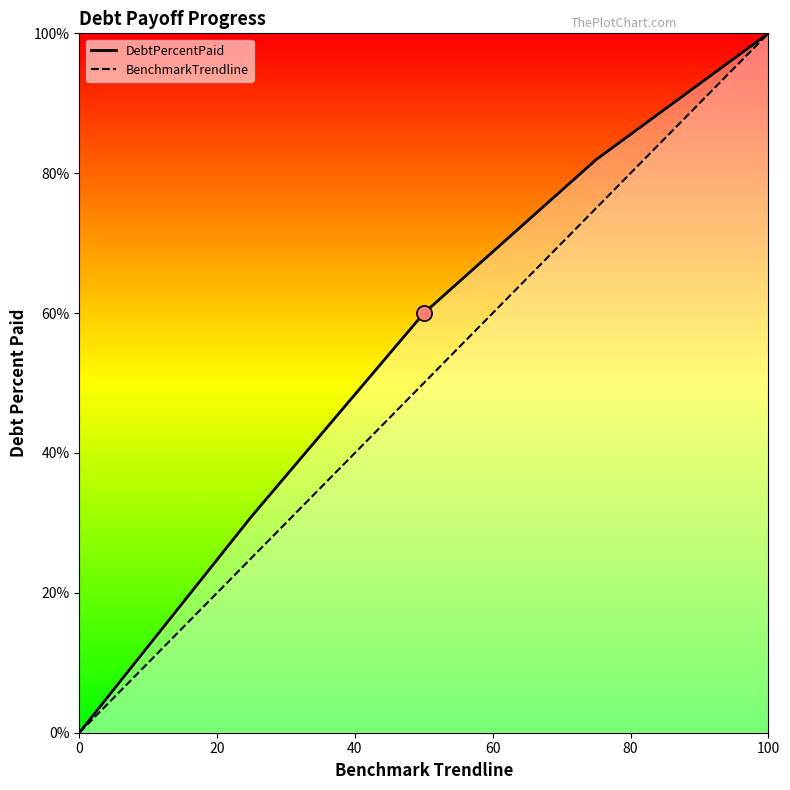

What is the change in value from 0 to 20?

+25